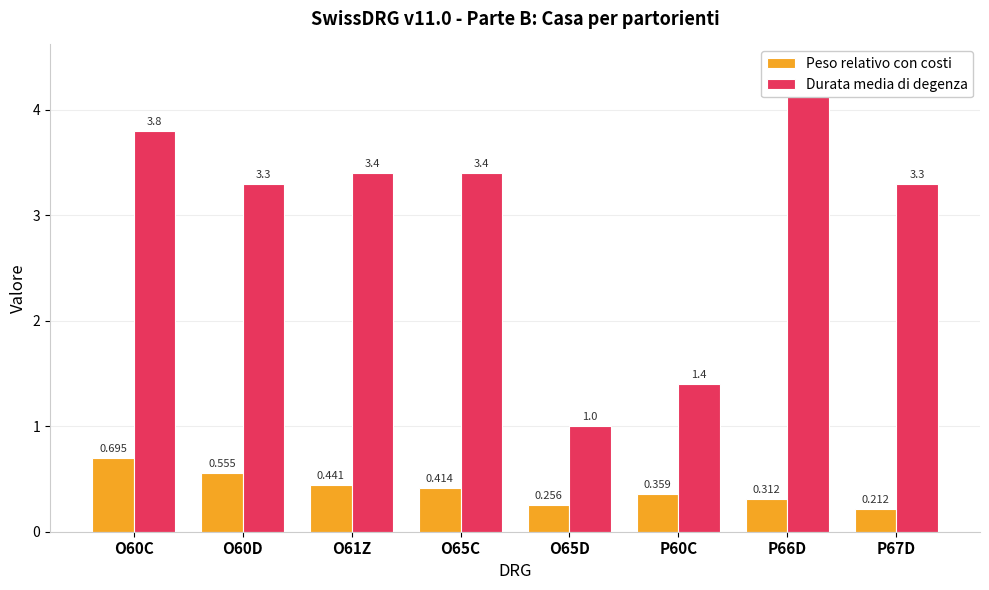

Which series changed the most between O60D and O65D?

Durata media di degenza